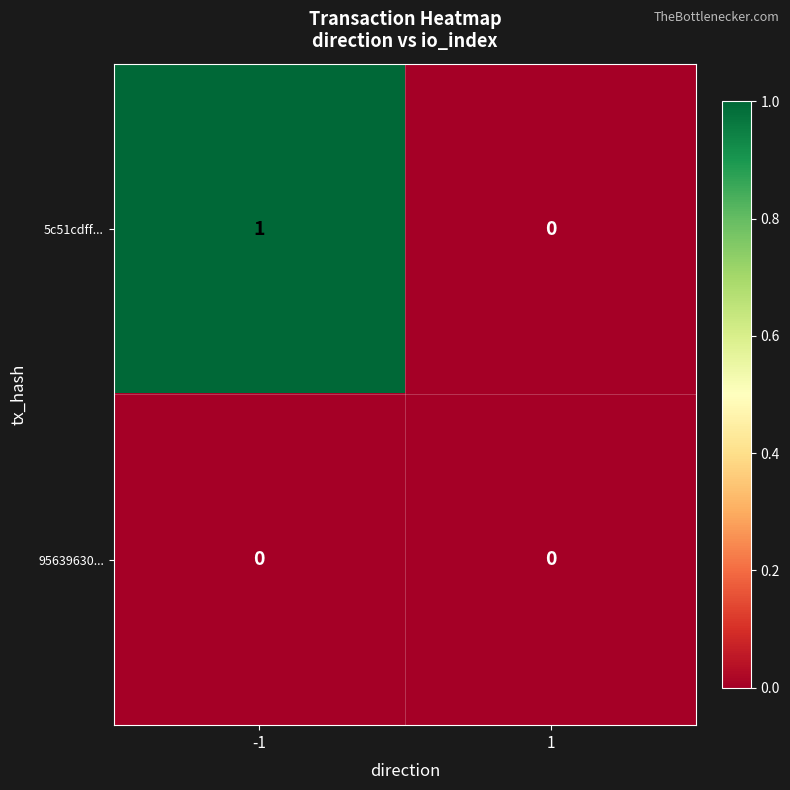

Which series changed the most between -1 and 1?

5c51cdff...